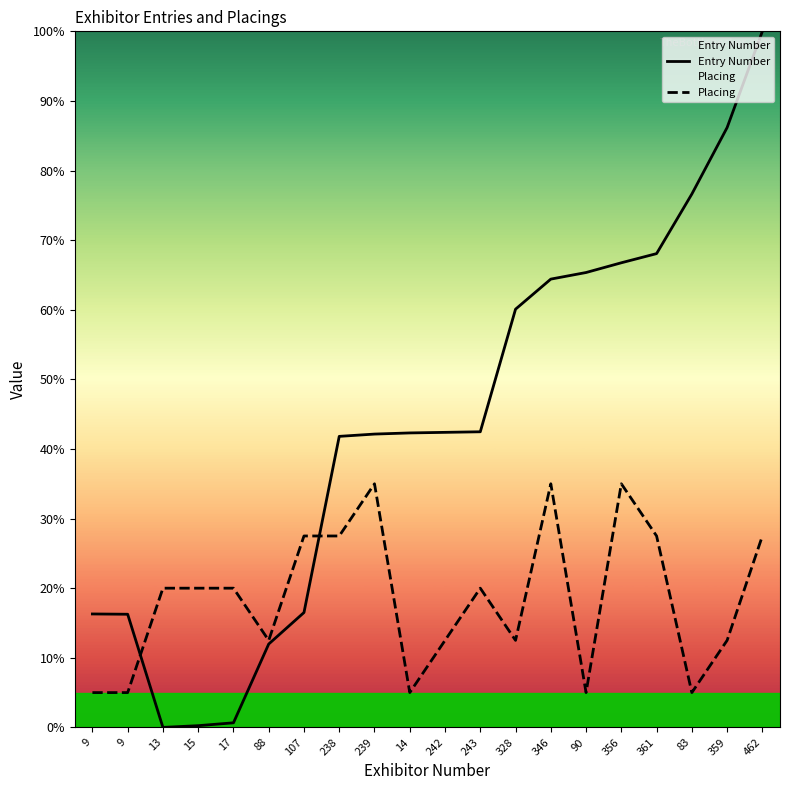

Which series has the widest spread of values?

Entry Number